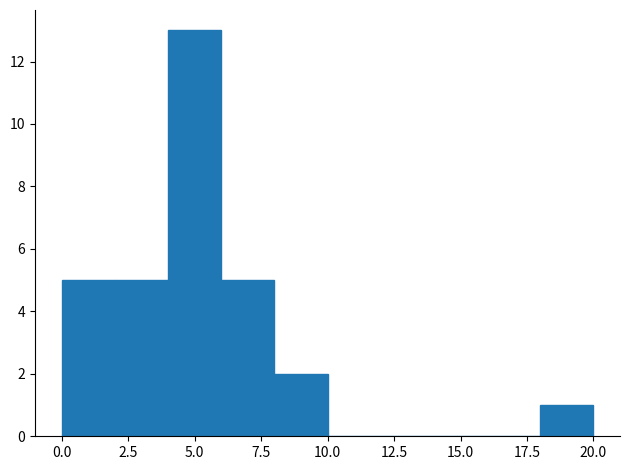

What is the height of the bar covering 2 to 4 on the x-axis? The values are not printed on the chart, so give them approximately, as read against the axis.

5